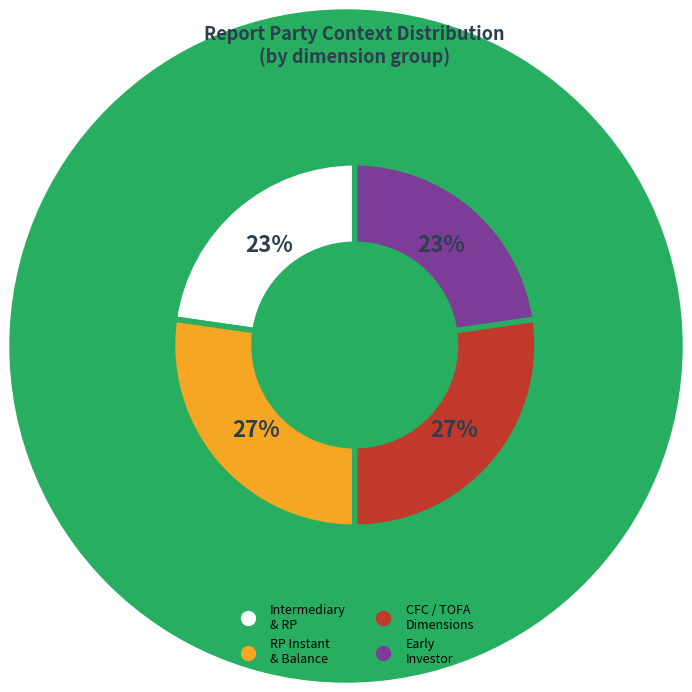

Is there a majority slice in this chart?

No